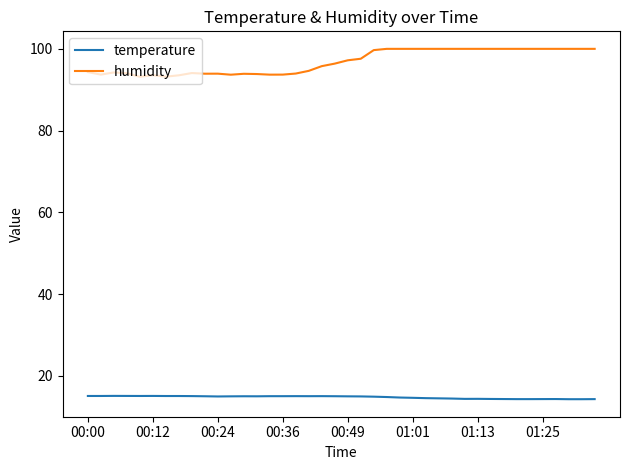

What are all the series names shown in the legend?

temperature, humidity